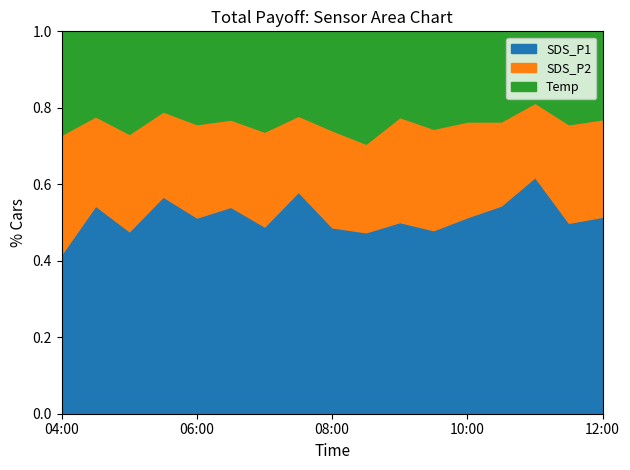

Rank the series by their maximum value, from highest to lowest.

SDS_P1, SDS_P2, Temp